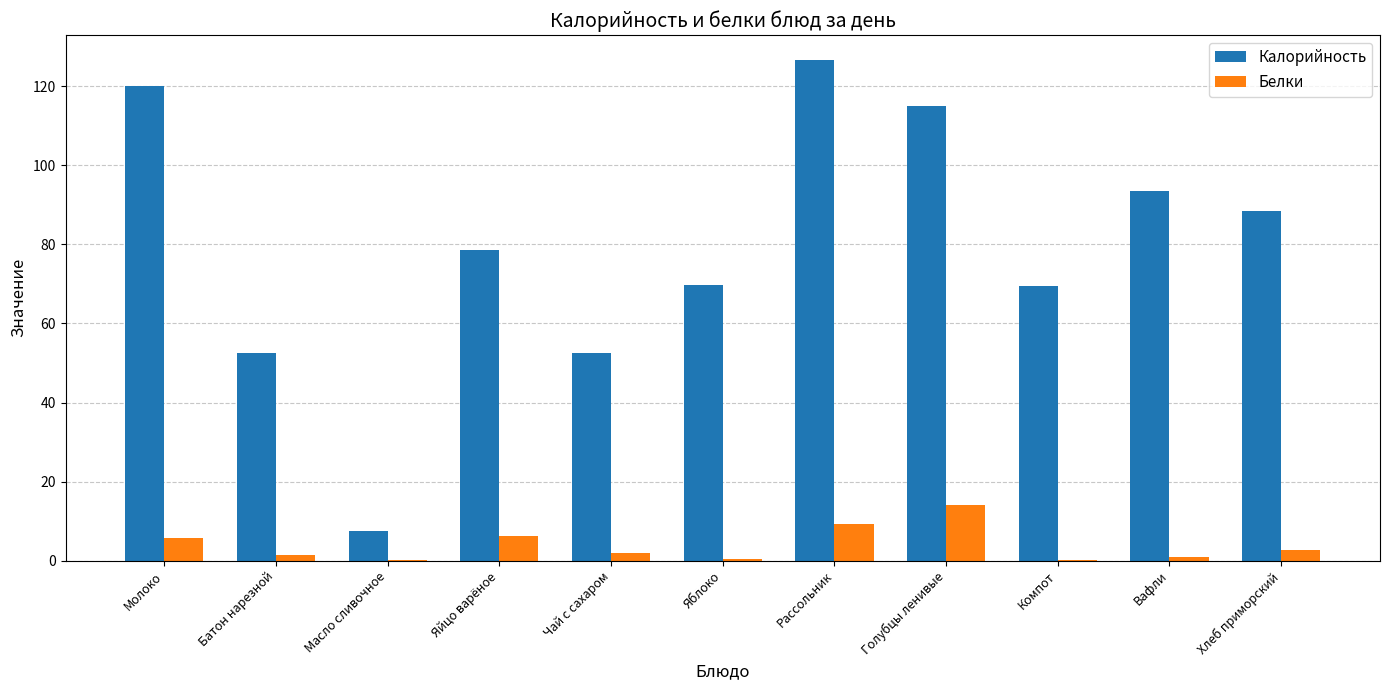

True or false: Белки has a value of 6.3 at Яйцо варёное.

True